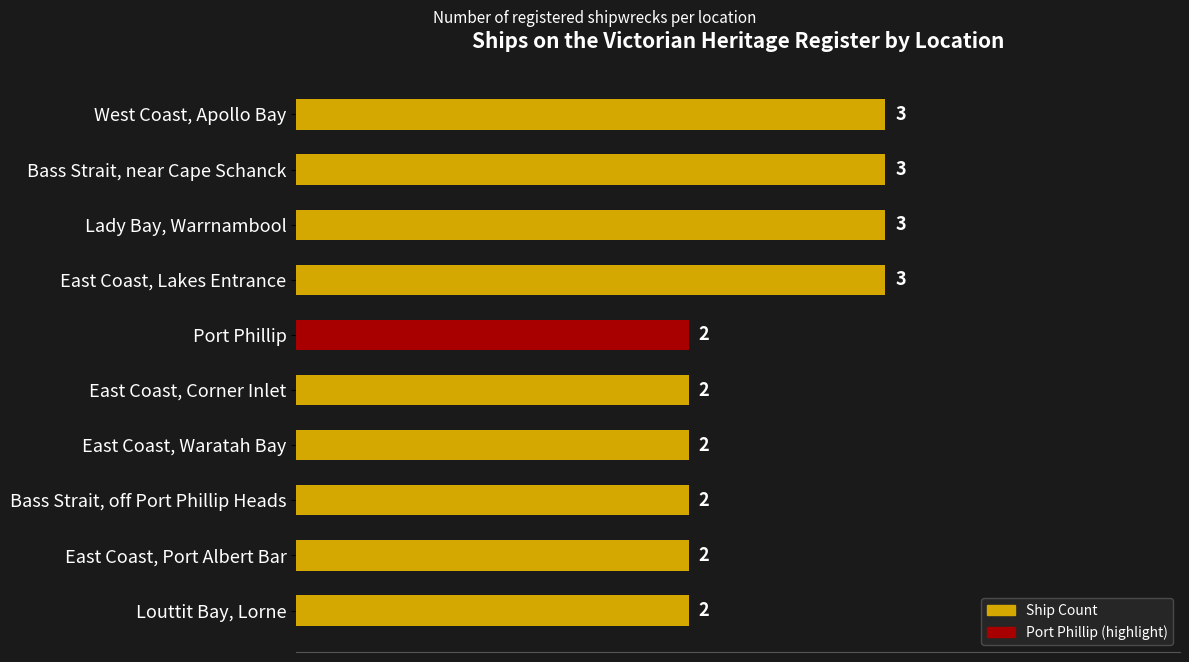

The chart shows a value of 1 at Port Phillip. True or false?

False